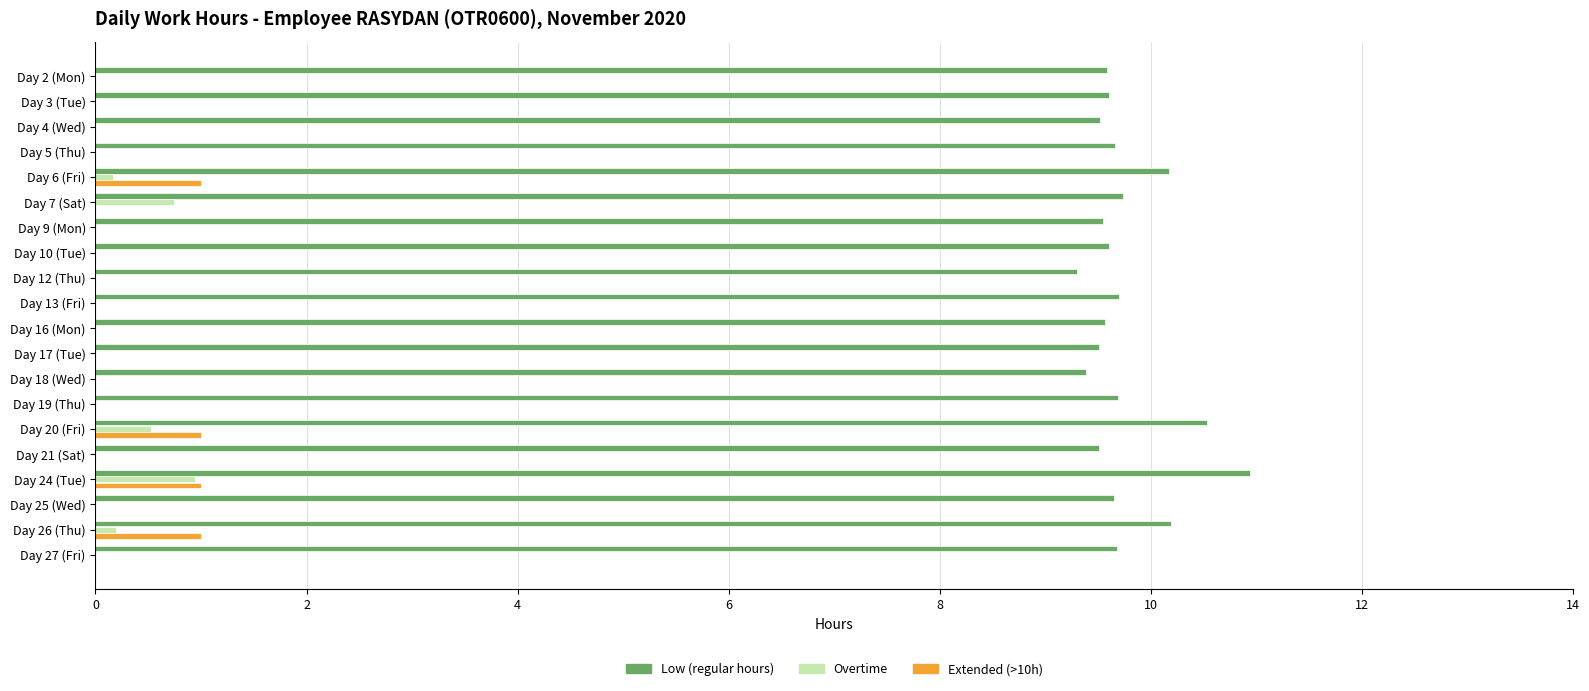

What is the highest value of the Low (regular hours) series?

10.9